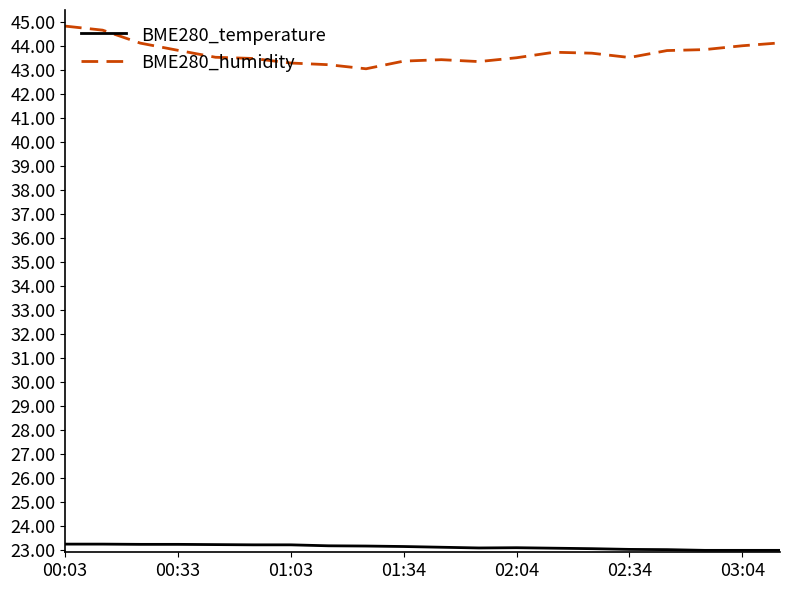

Which series has the largest range (max minus min)?

BME280_humidity